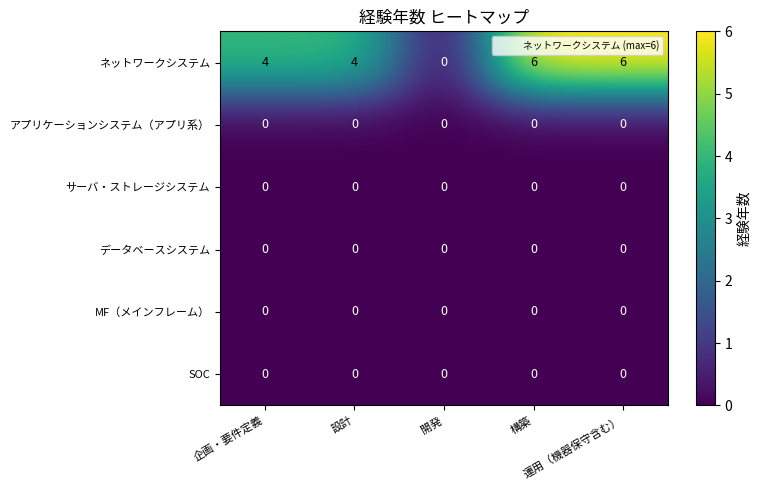

At how many categories does at least one series exceed 3?

4